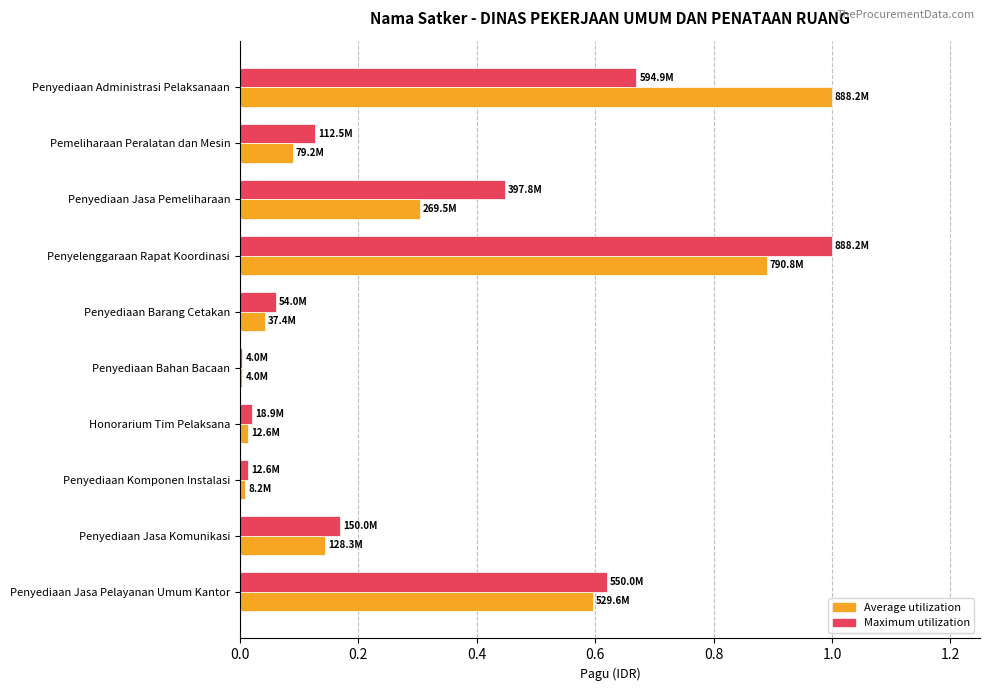

Which series changed the most between Penyediaan Komponen Instalasi and Pemeliharaan Peralatan dan Mesin?

Maximum utilization